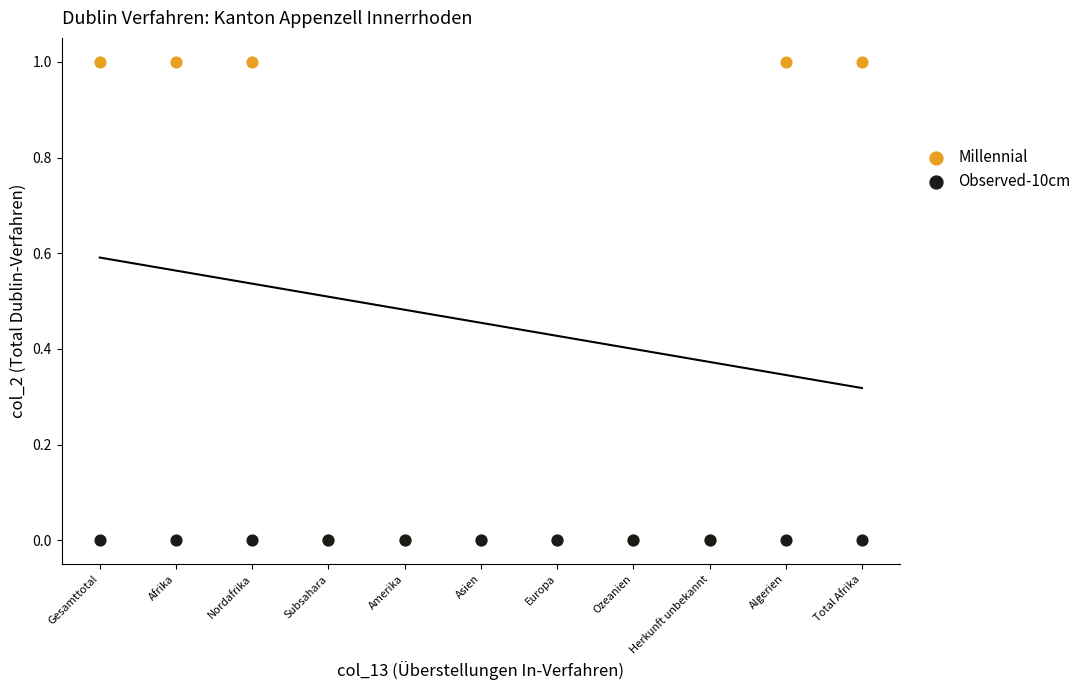

What are all the series names shown in the legend?

Millennial, Observed-10cm